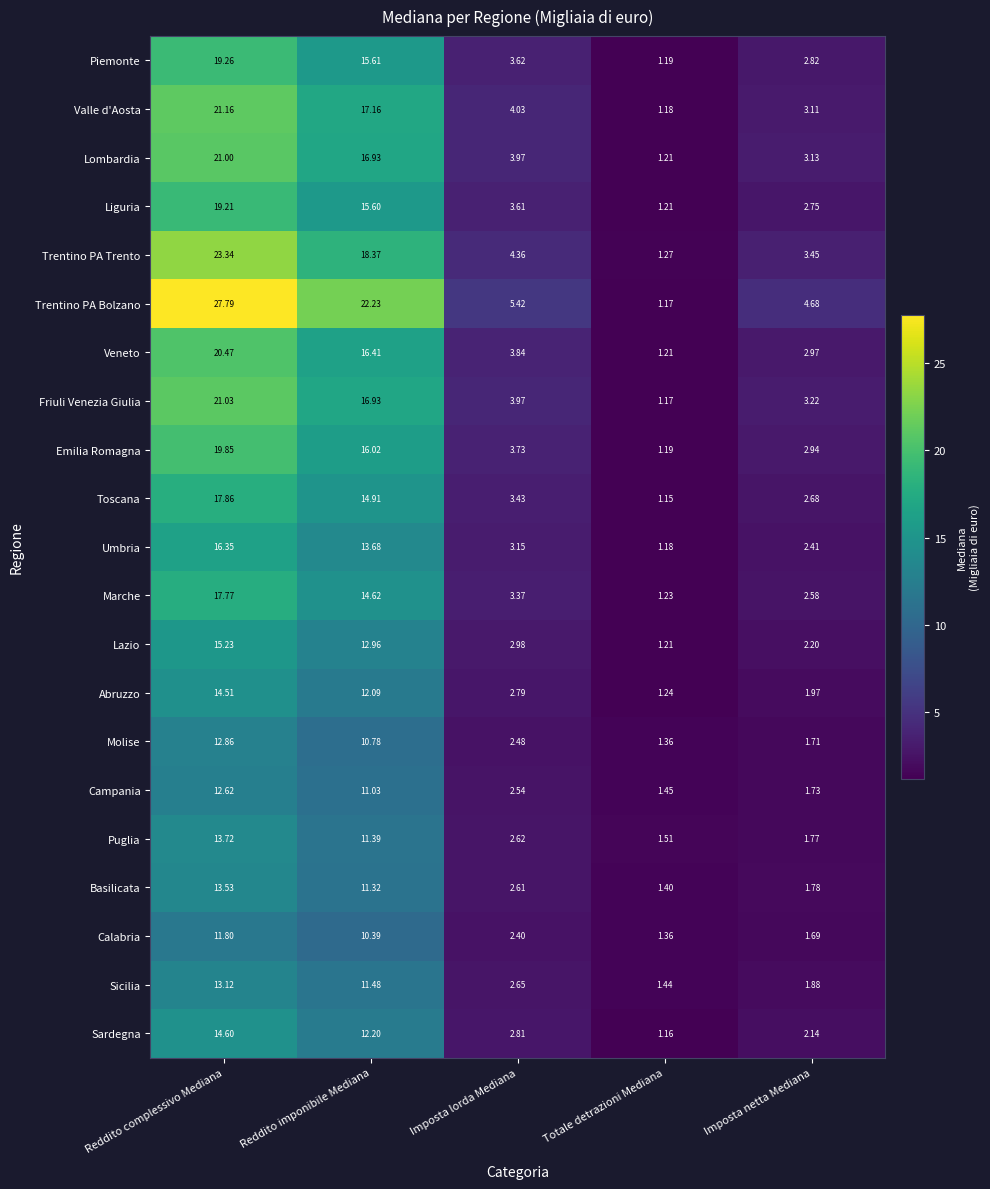

How many values in the Lazio series exceed 2?

4